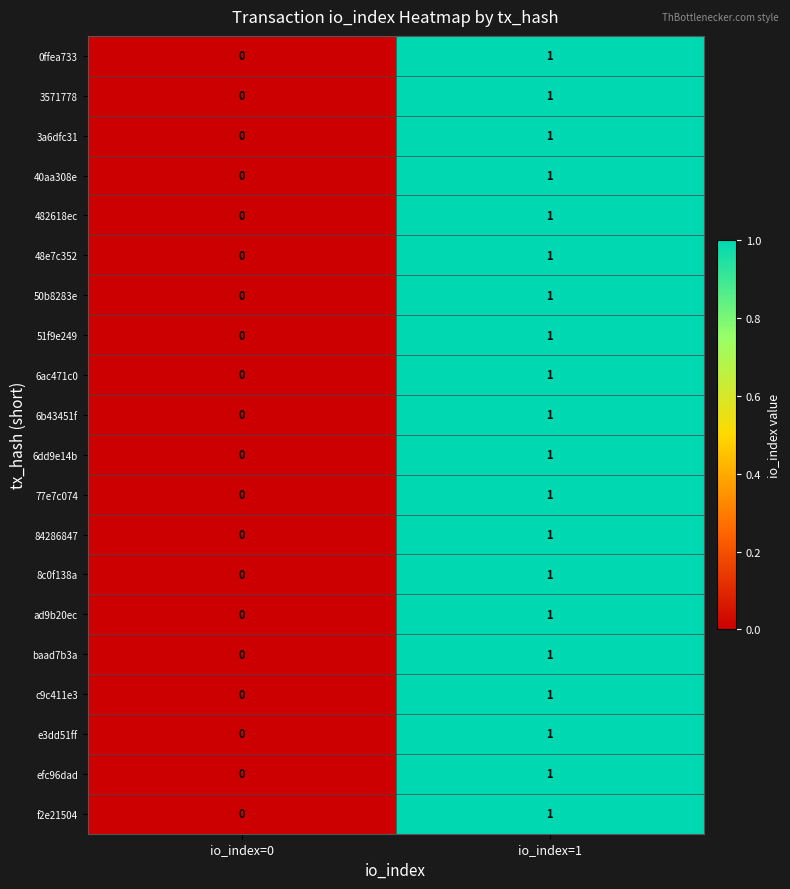

True or false: e3dd51ff has a value of 1 at io_index=1.

True